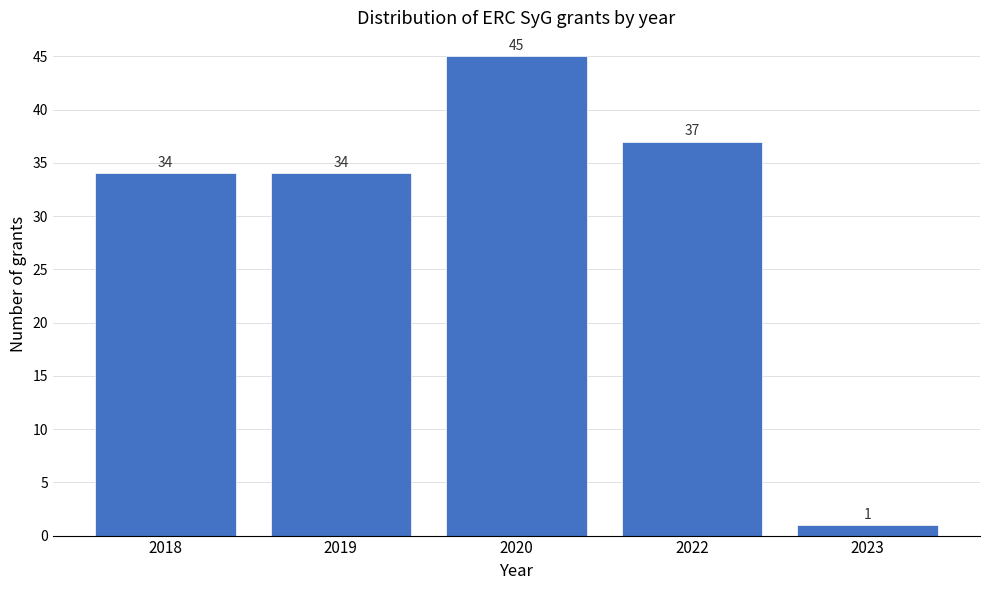

Reading right to left, extract all data points from this chart.

1	37	45	34	34